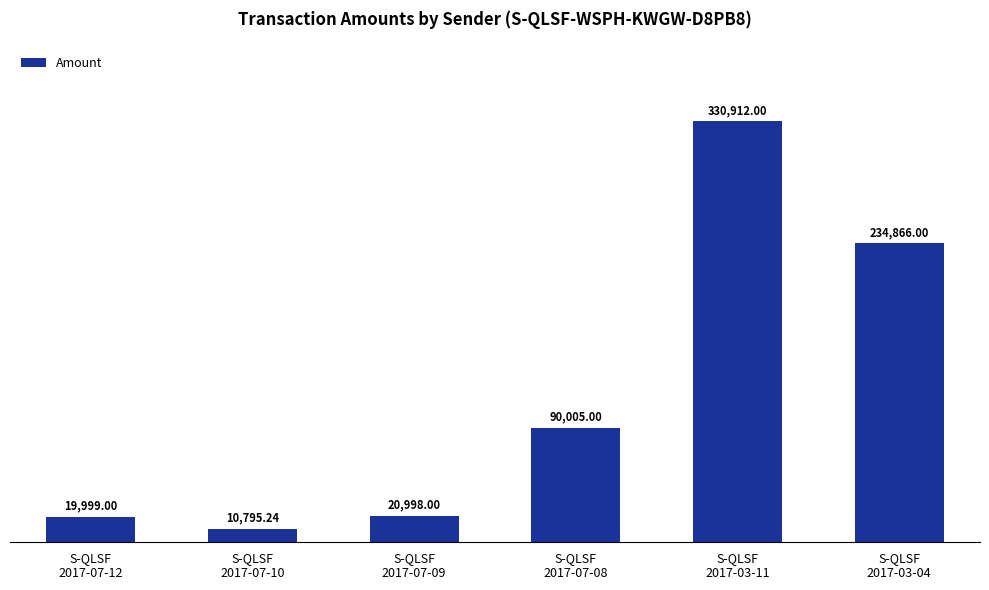

Which category has the highest value across all series?

S-QLSF
2017-03-11